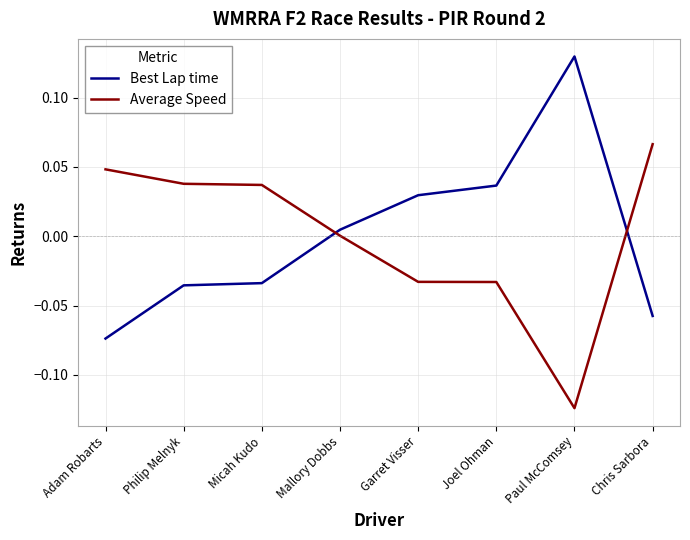

True or false: Best Lap time has more than 2 points higher than both neighbors.

False